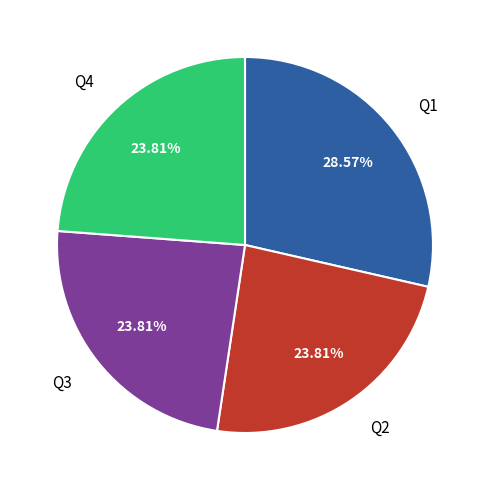

Is Q3 the majority of the pie?

No